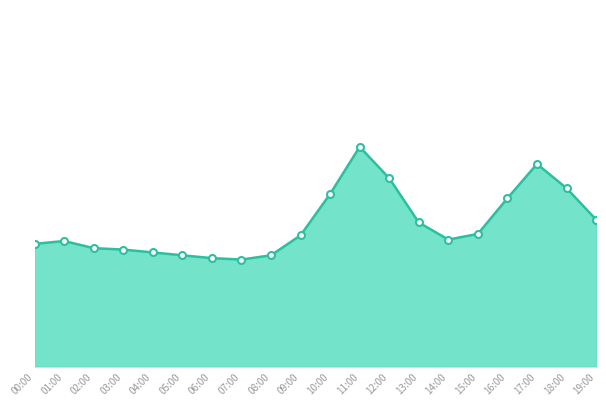

At which label does the data first exceed 59?

09:00